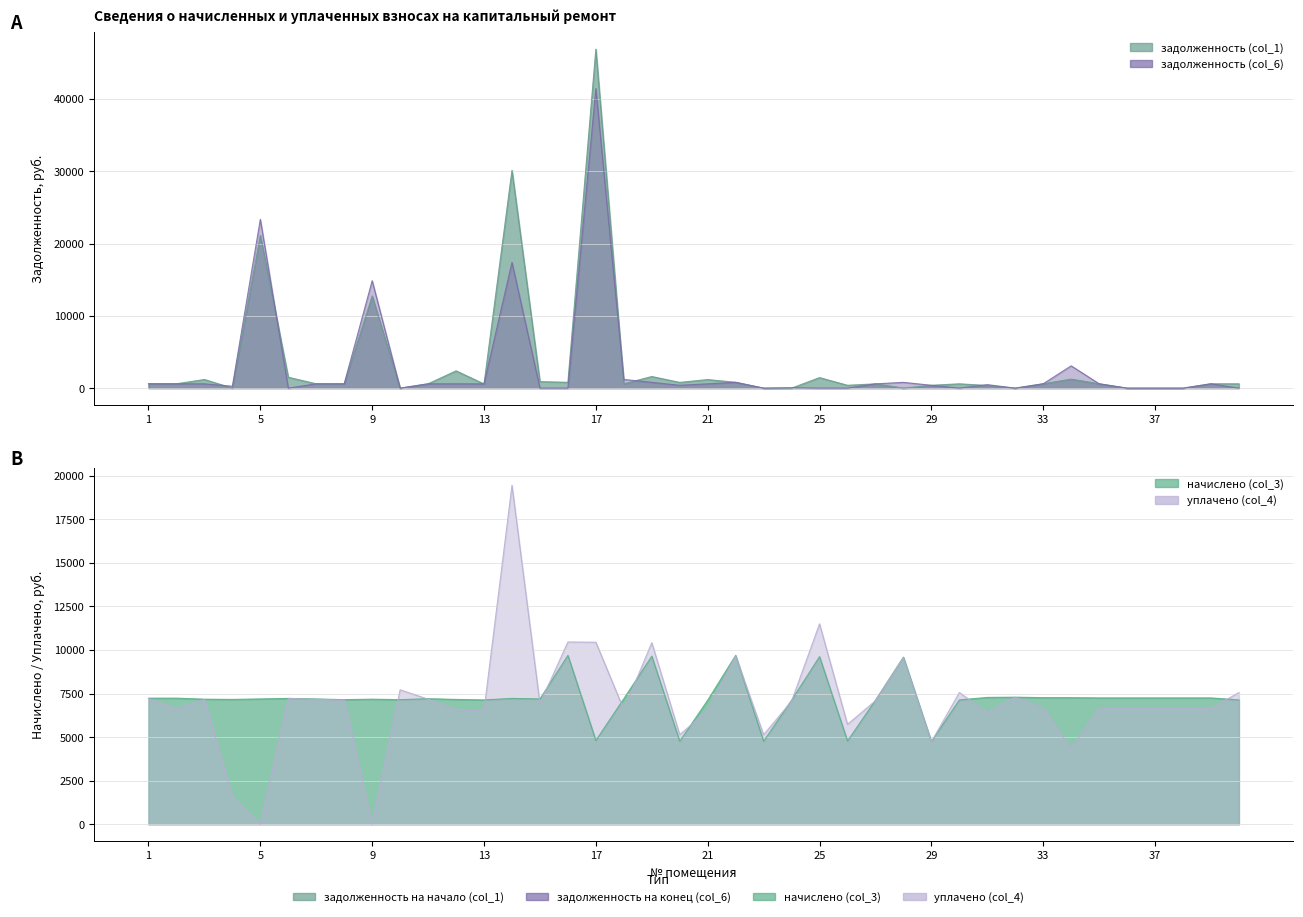

What is the maximum value shown in the chart?

46882.6